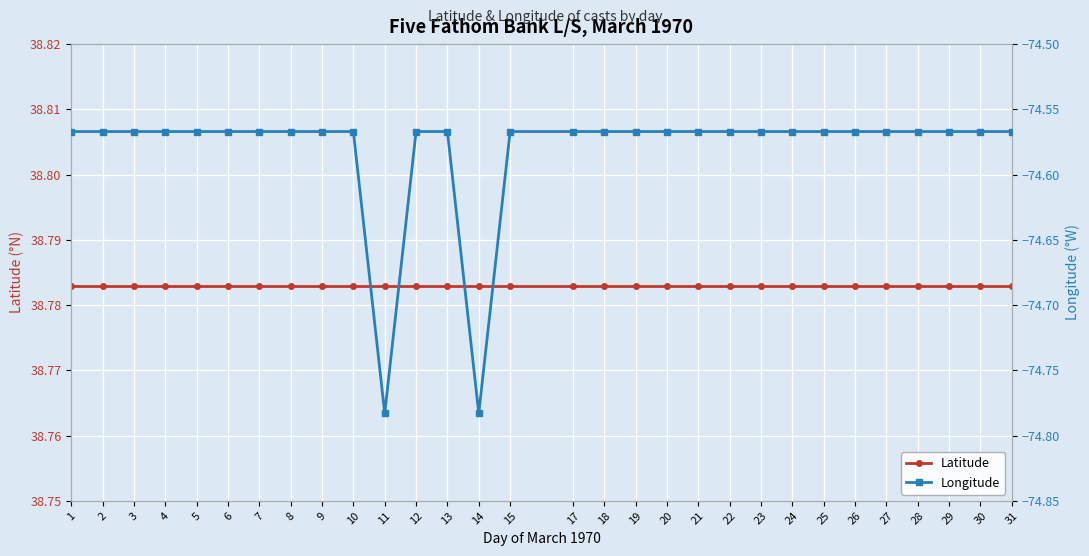

Rank the series by their maximum value, from highest to lowest.

Latitude, Longitude